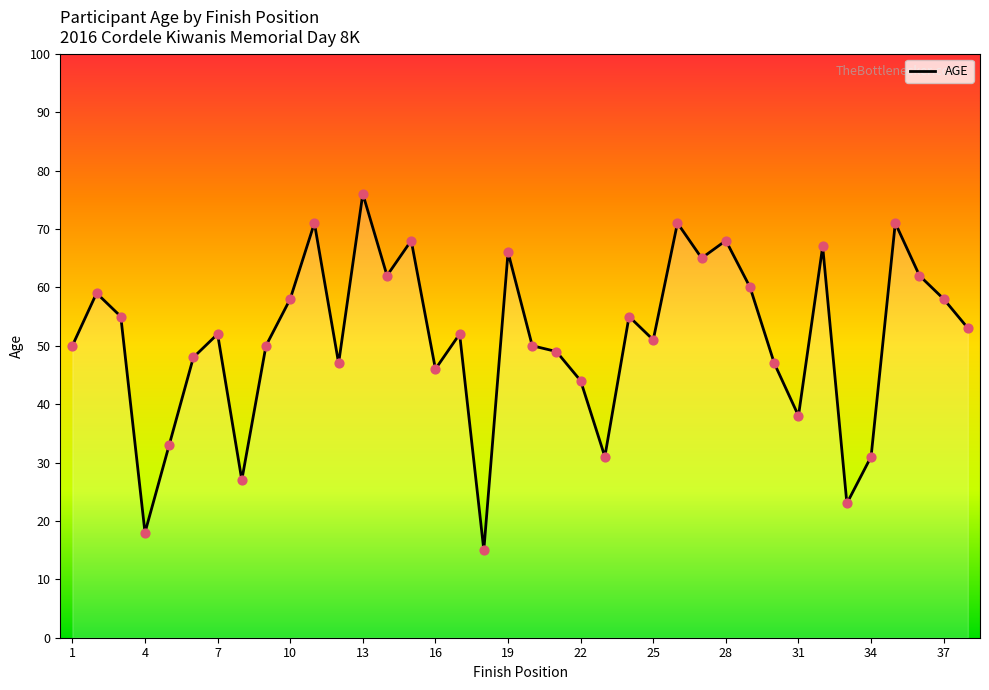

What is the smallest value displayed?

15